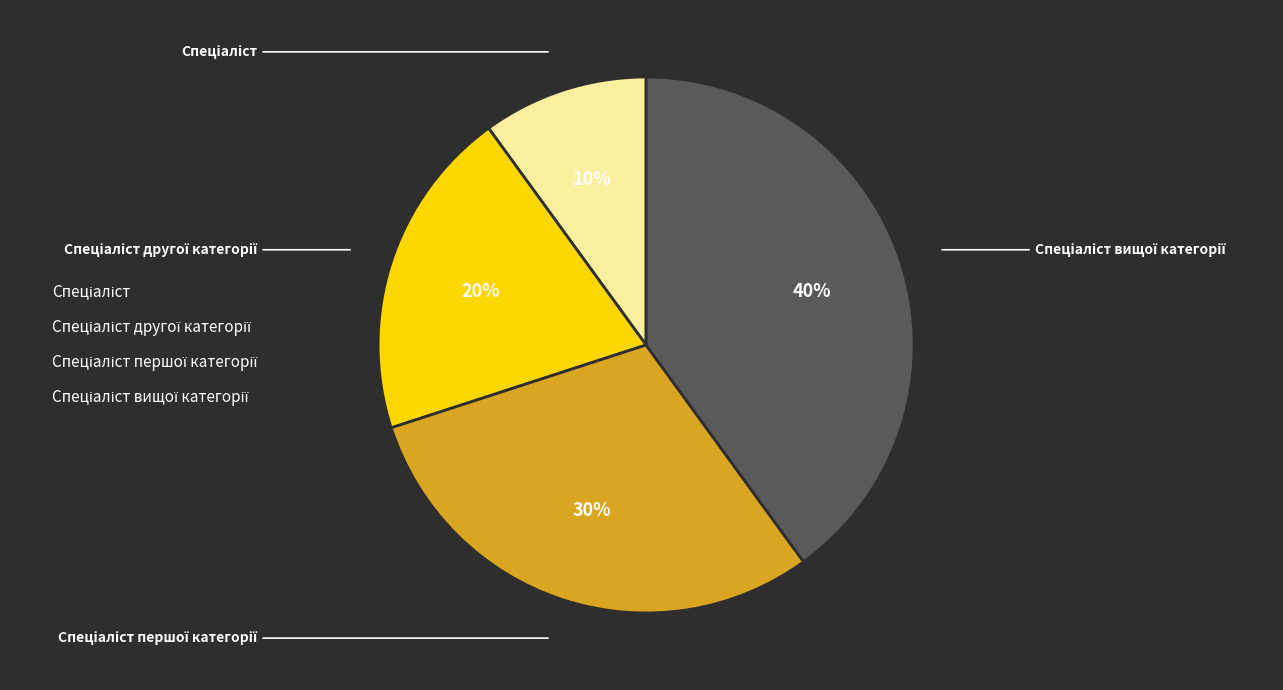

To the nearest percent, what is the difference between the largest and smallest slice percentages?

30%